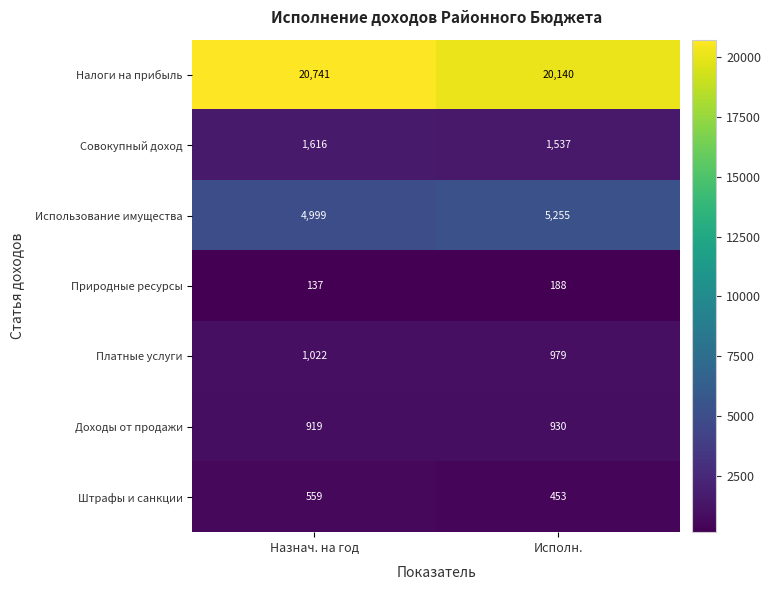

What is the sum of all Налоги на прибыль values?

40881